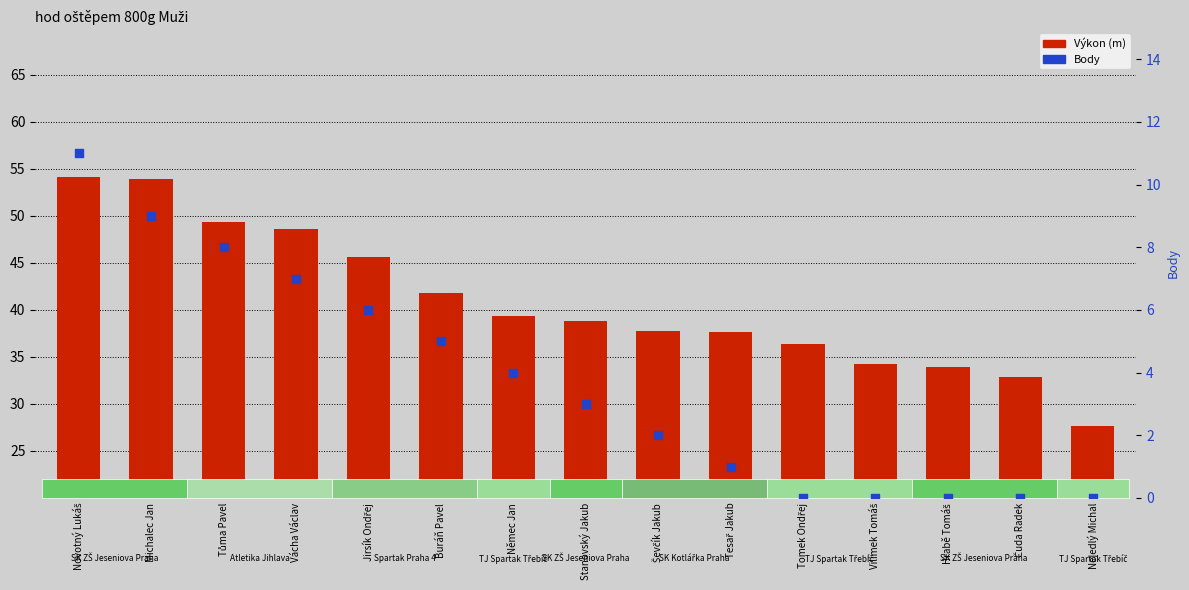

At which category is the sum across all series the highest?

Novotný Lukáš